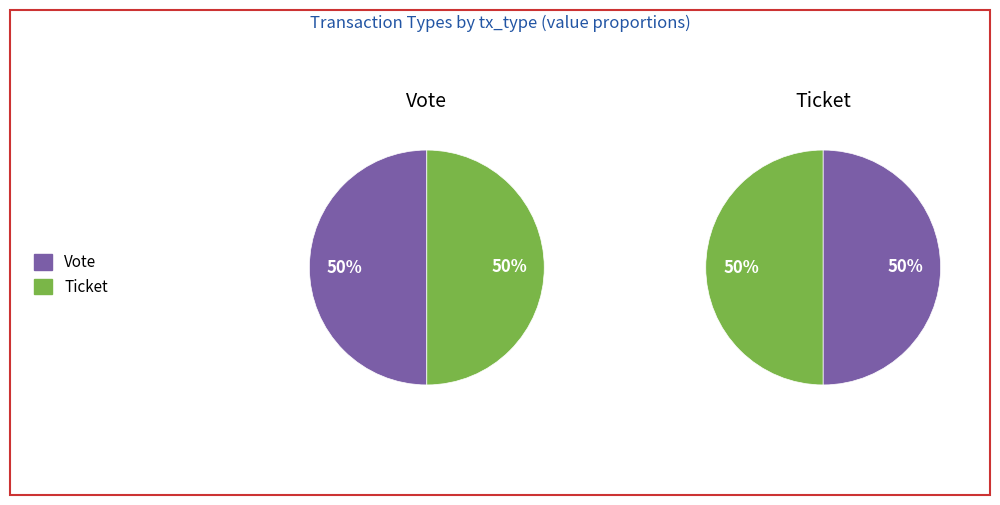

The Ticket slice represents 50% of the pie. True or false?

True